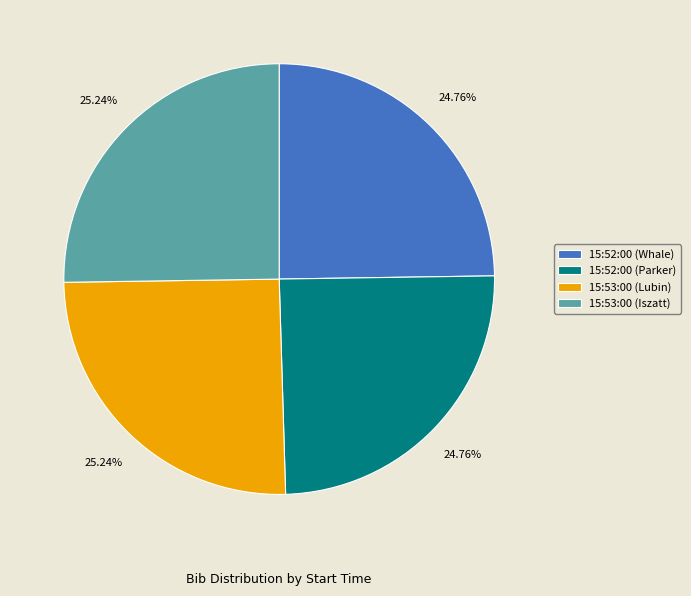

Is there any slice that represents more than half of the pie?

No